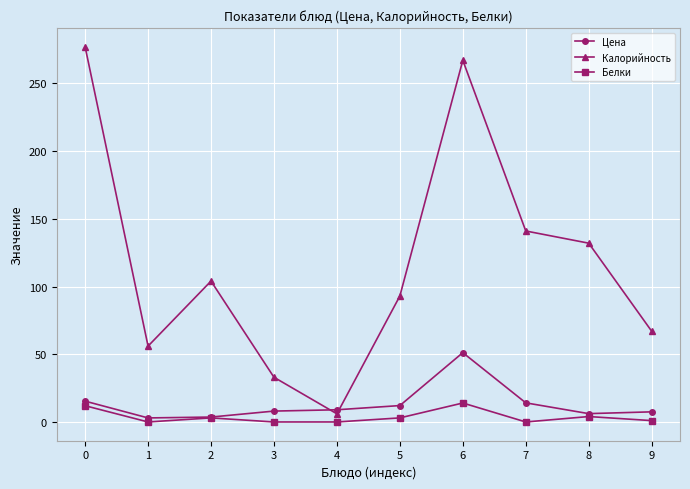

How many data points does each series have?

10